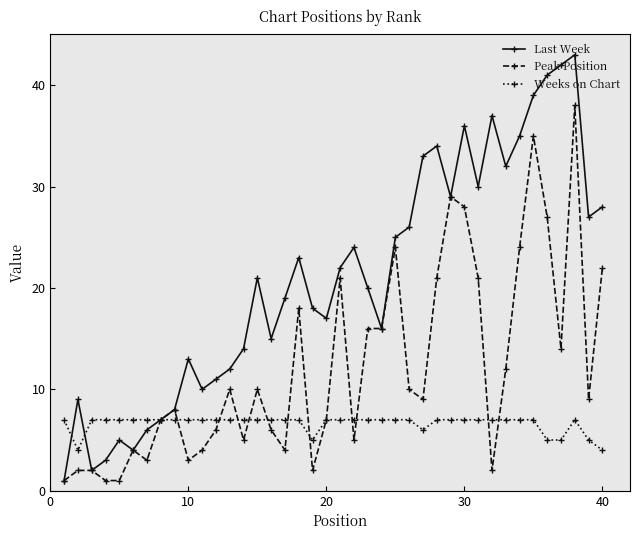

Rank the series by their maximum value, from highest to lowest.

Last Week, Peak Position, Weeks on Chart